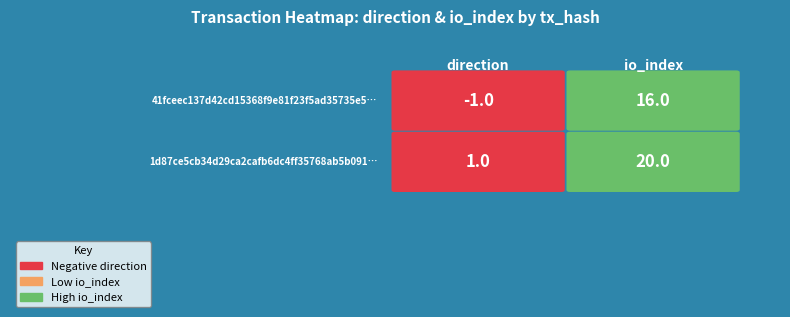

What is the difference between the 1d87ce5cb34d29ca2cafb6dc4ff35768ab5b091 values at 0 and 1?

19